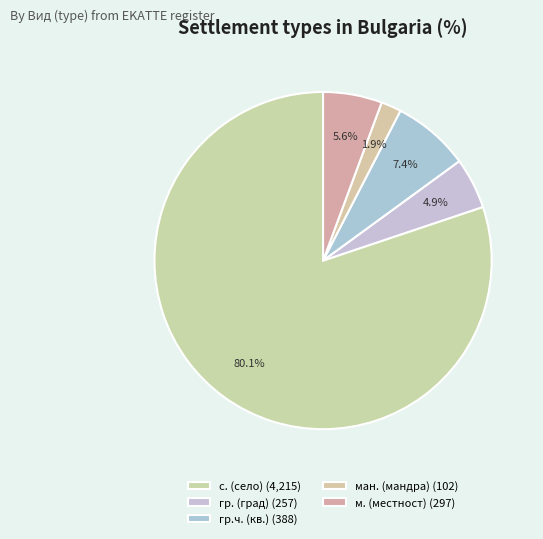

Which category has the biggest portion of the pie?

с.